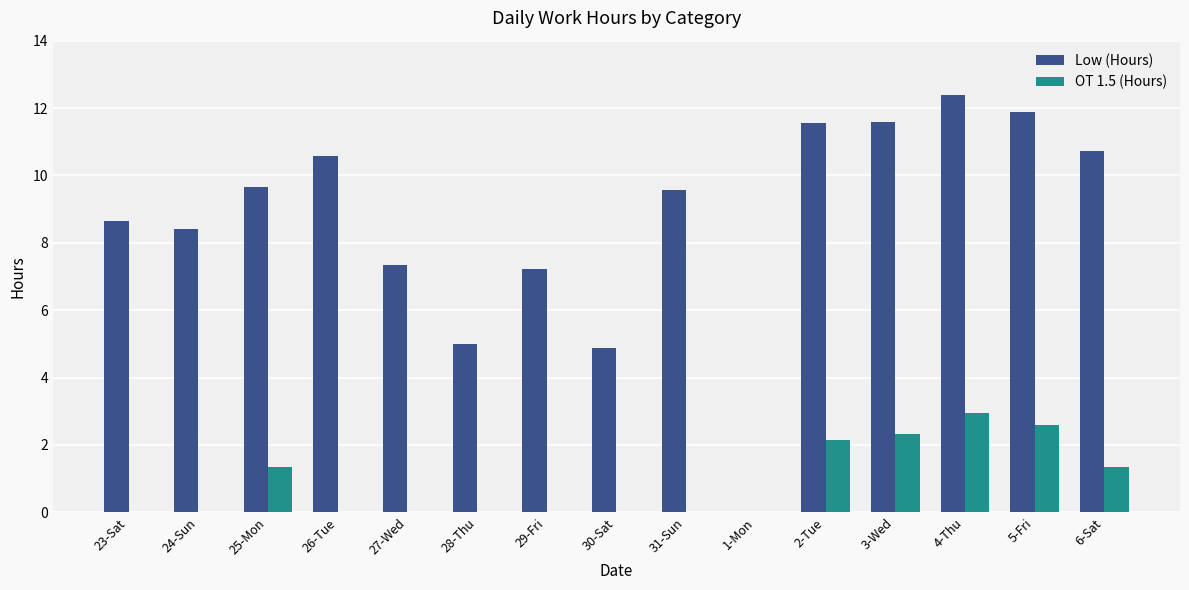

Where does the Low (Hours) series first go above 9?

25-Mon